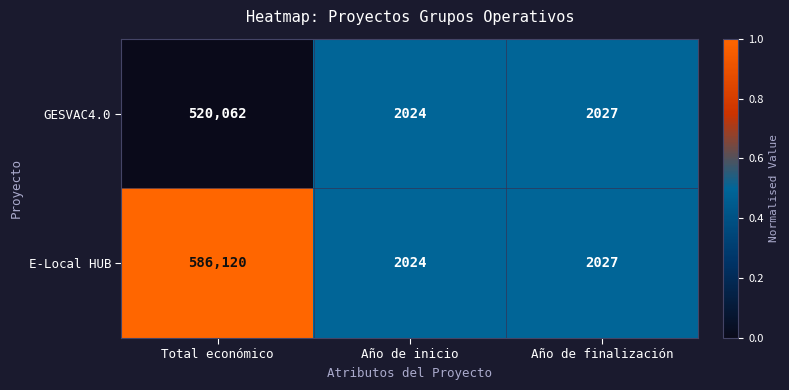

Between Total económico and Año de inicio, which series saw the biggest shift?

E-Local HUB